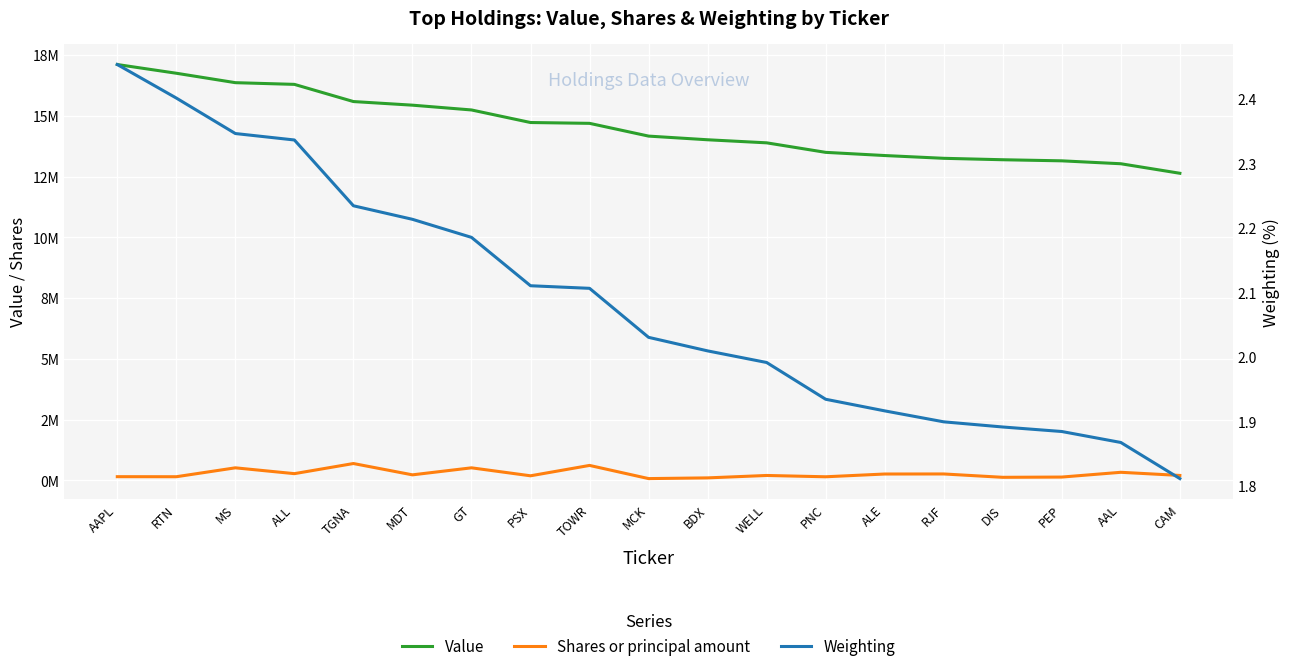

What is the difference between the highest and lowest values at WELL?

13895998.0